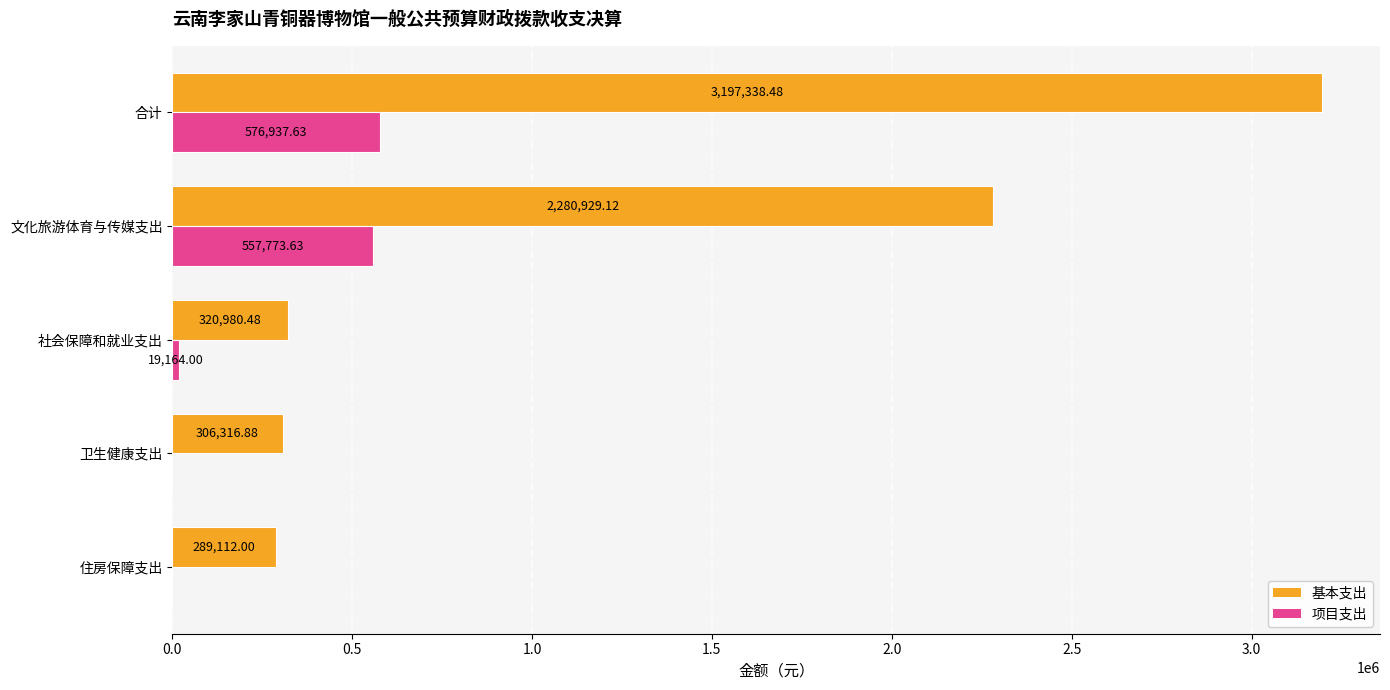

What is the sum of all 项目支出 values?

1153875.3